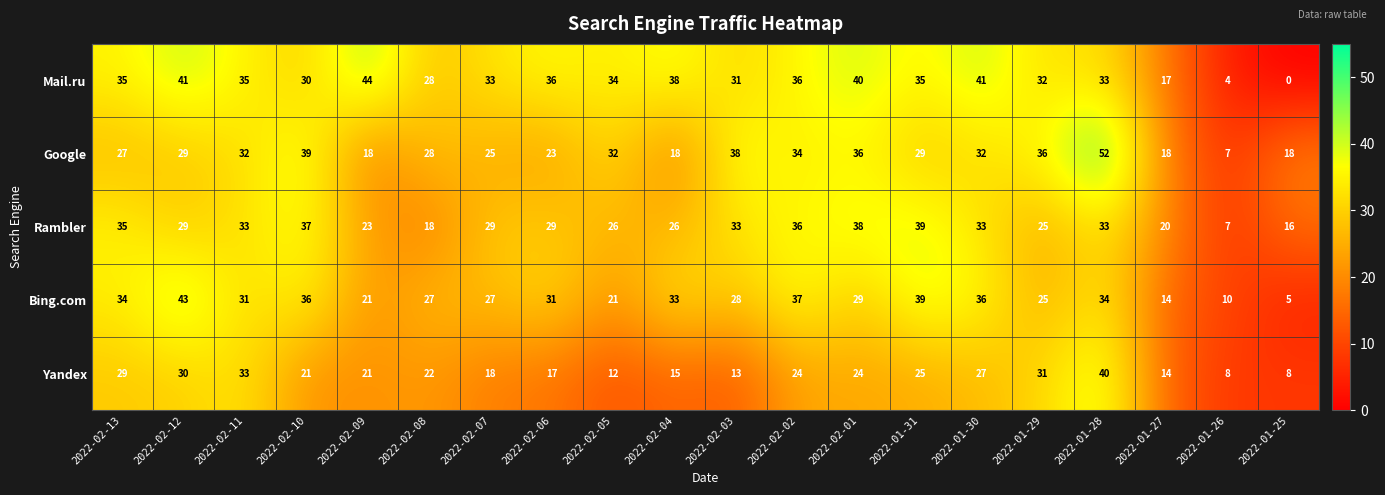

At how many categories does at least one series exceed 45?

1